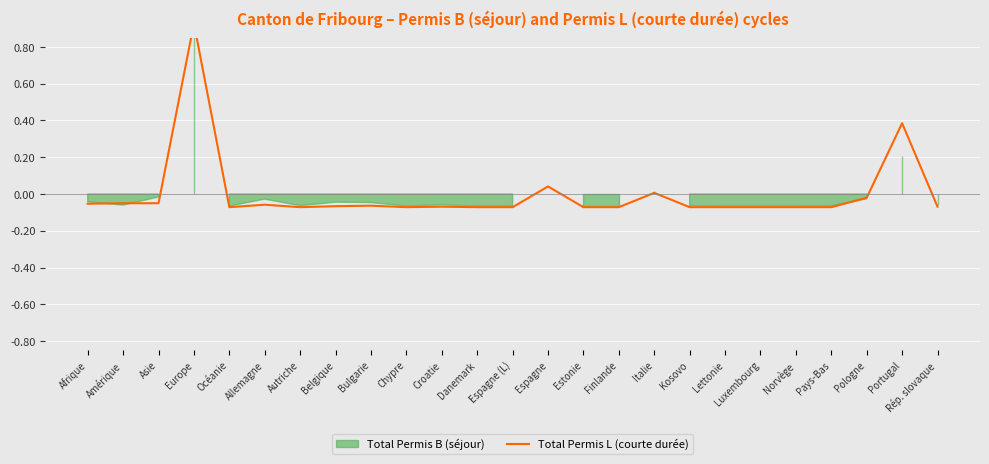

What is the change in value from Croatie to Italie?

+0.1